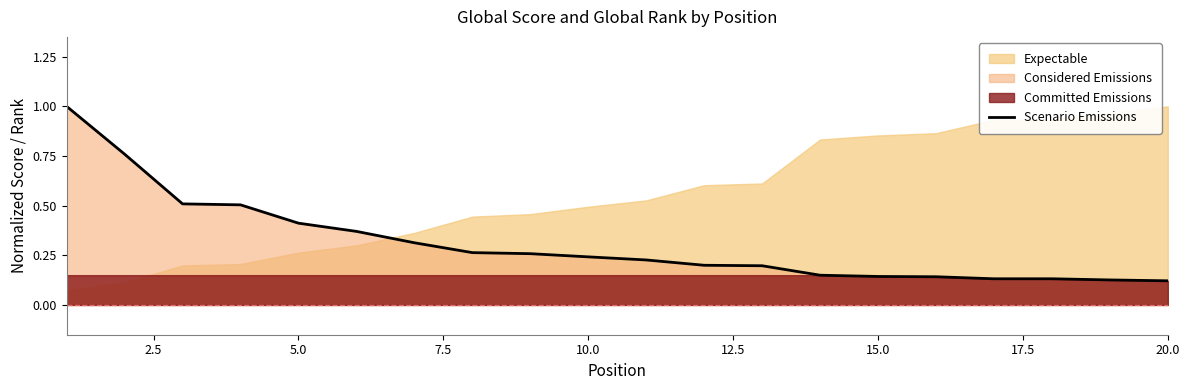

True or false: Scenario Emissions has a value of 0.2 at 20.0.

False